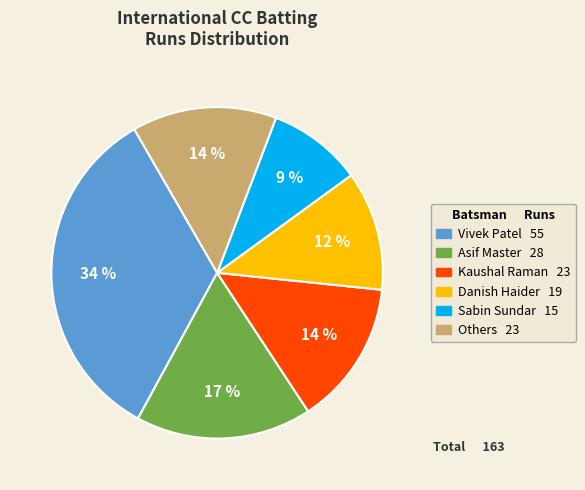

Is there a majority slice in this chart?

No